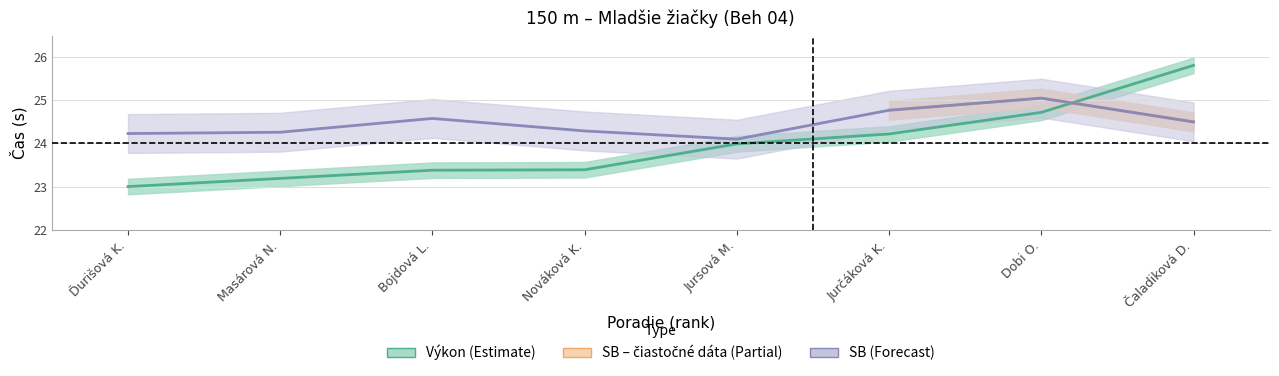

Rank the categories by SB value from highest to lowest.

Dobi O., Jurčáková K., Bojdová L., Čaladiková D., Nováková K., Masárová N., Ďurišová K., Jursová M.